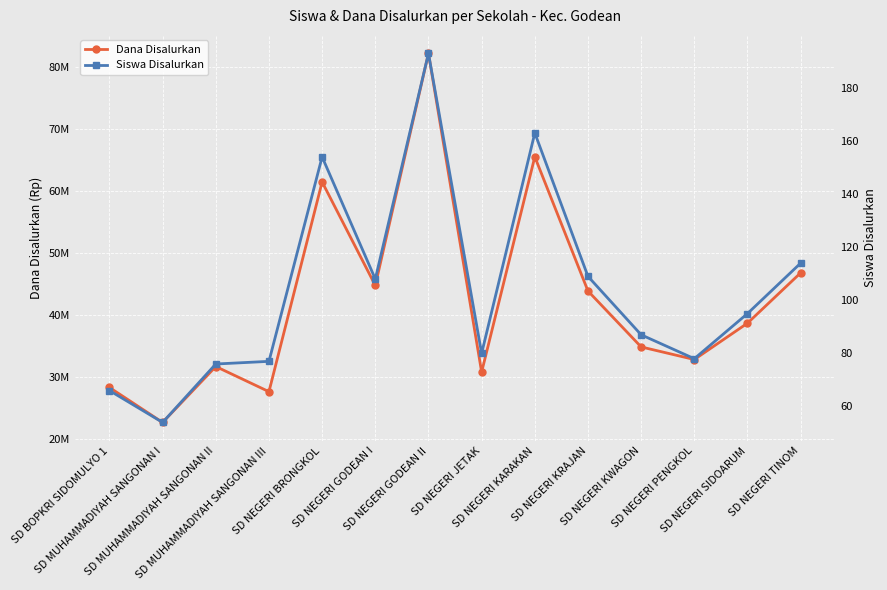

How many values in the Dana Disalurkan series exceed 38700000?

6